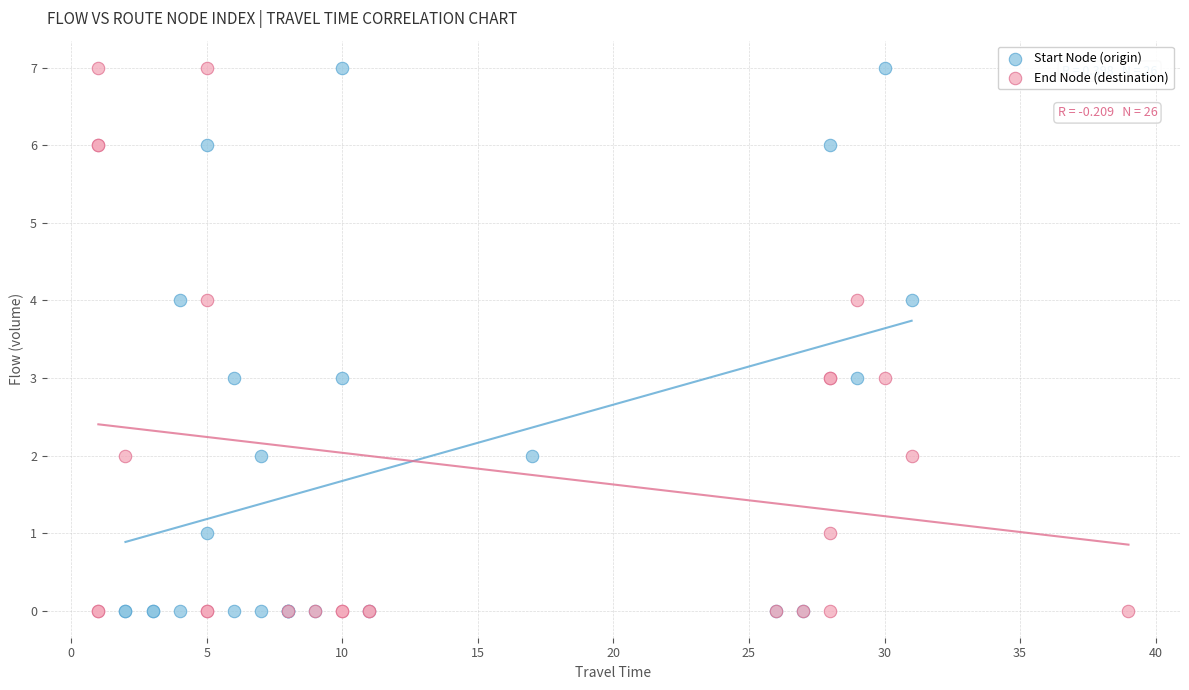

What are all the series names shown in the legend?

Start Node (origin), End Node (destination)